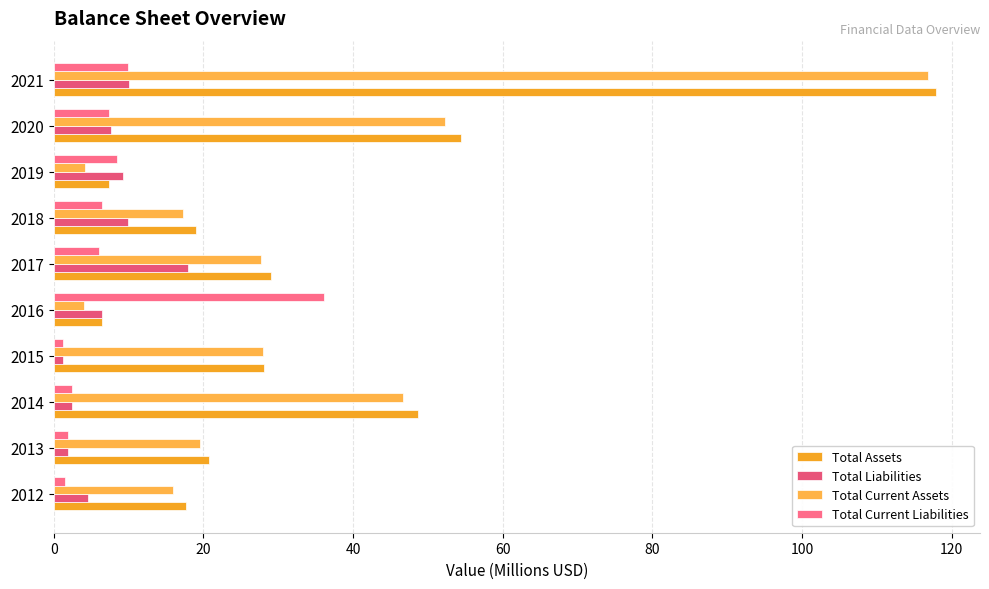

Rank the series by their maximum value, from lowest to highest.

Total Liabilities, Total Current Liabilities, Total Current Assets, Total Assets